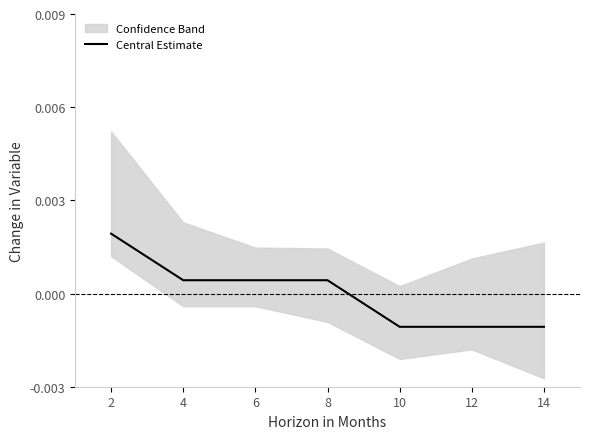

At which category does the chart reach its peak across all series?

2